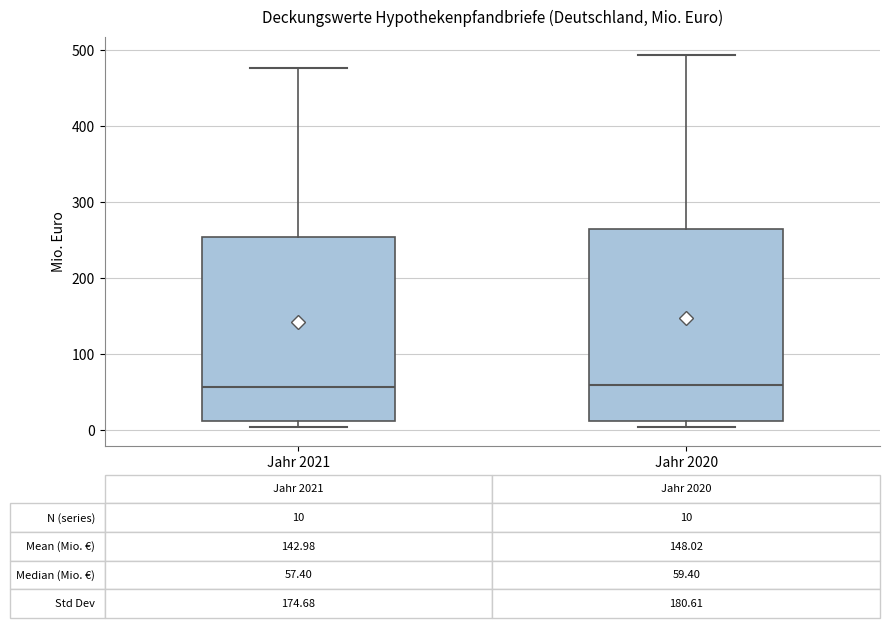

Which box is the tallest, from its lower edge to its upper edge?

Jahr 2020